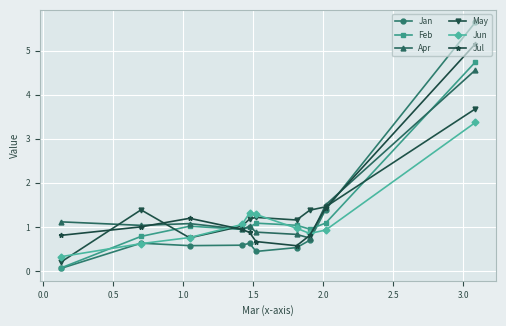

What is the maximum value shown in the chart?

5.6